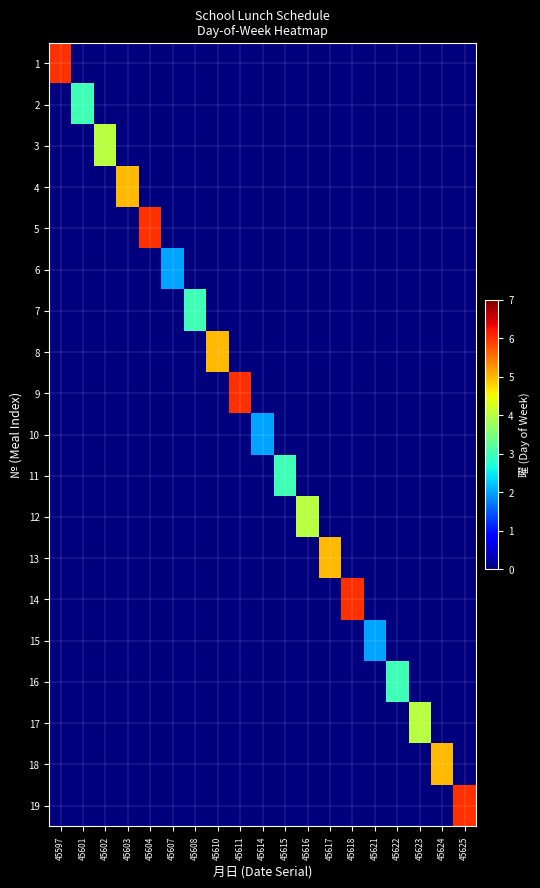

List the series in order of their peak value, highest first.

1, 5, 9, 14, 19, 4, 8, 13, 18, 3, 12, 17, 2, 7, 11, 16, 6, 10, 15